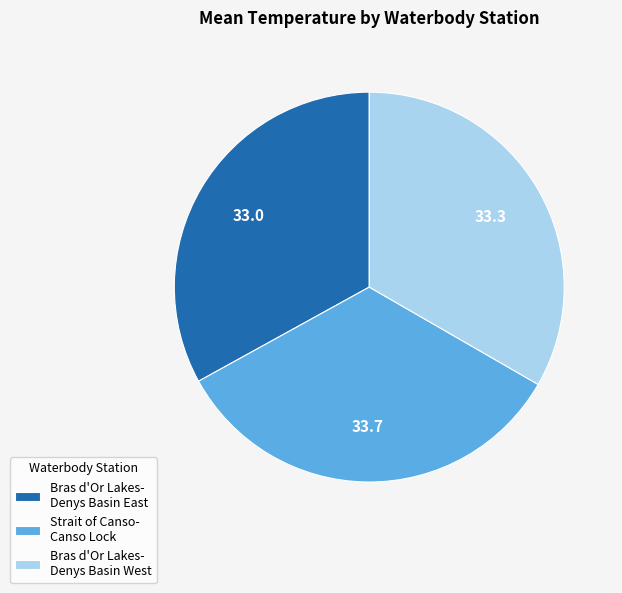

Is it true that Bras d'Or Lakes- Denys Basin West is 33% of the pie?

True